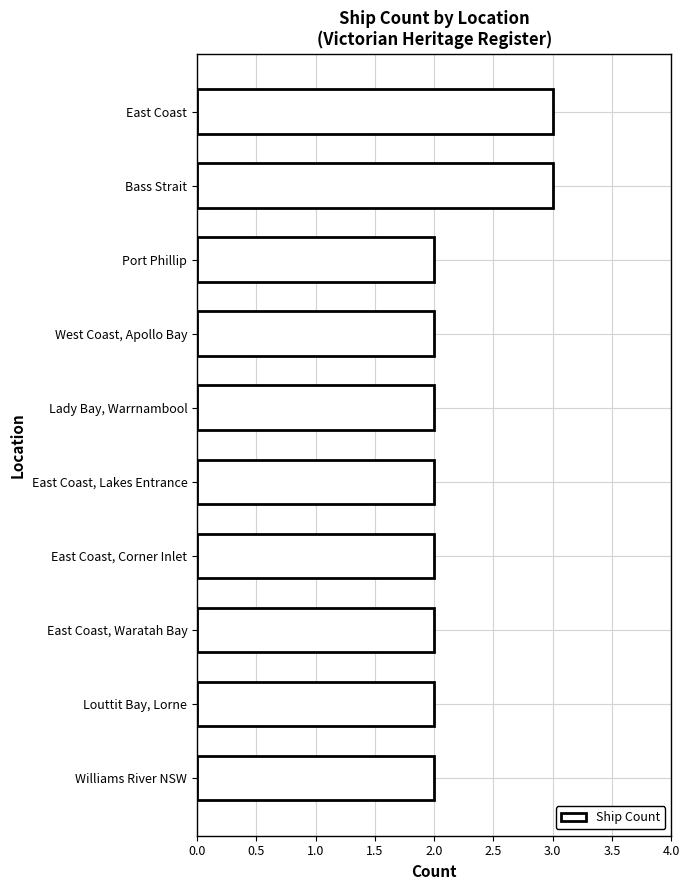

The chart shows a value of 1 at Louttit Bay, Lorne. True or false?

False